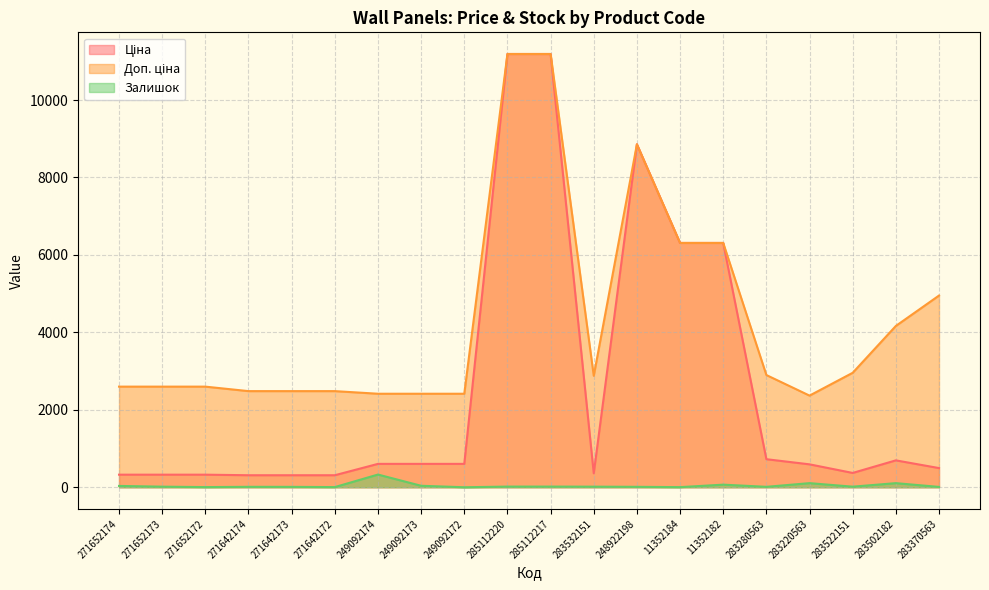

True or false: Доп. ціна has more than 2 points higher than both neighbors.

False